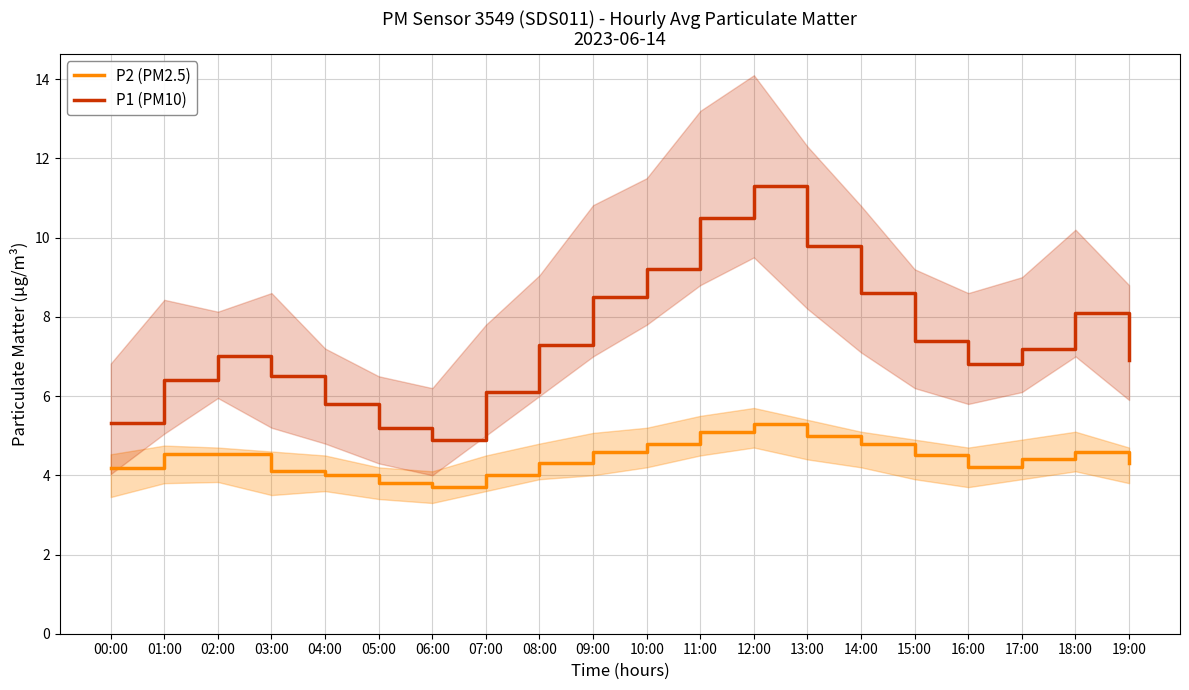

At which label is P1 (PM10) closest to 8?

18:00